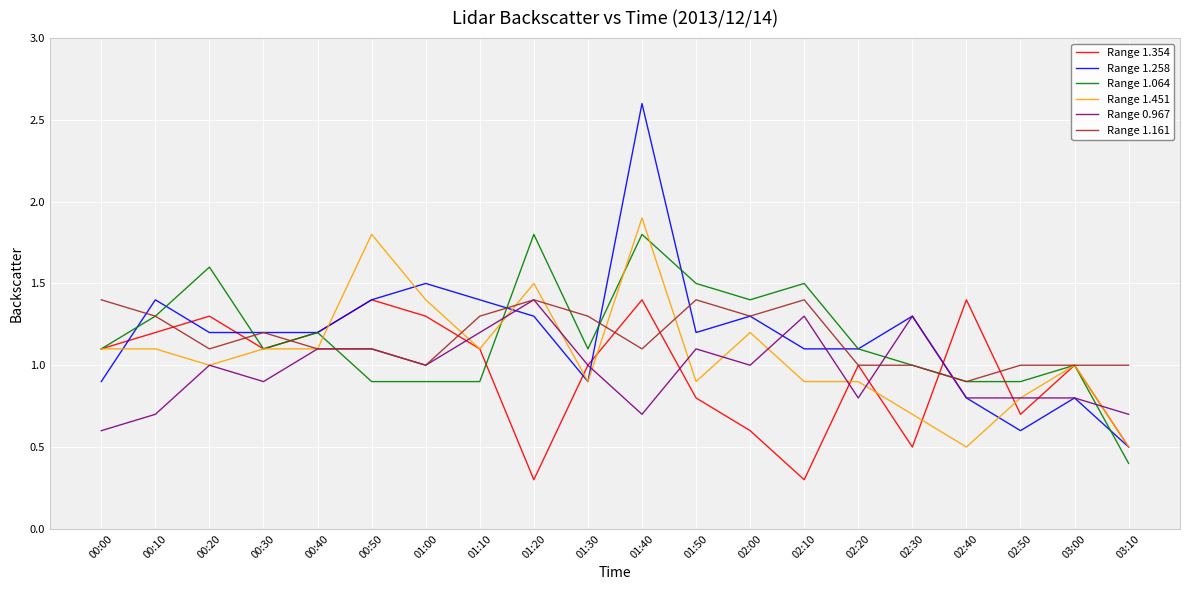

The value of Range 1.451 at 02:20 is 1.5. True or false?

False